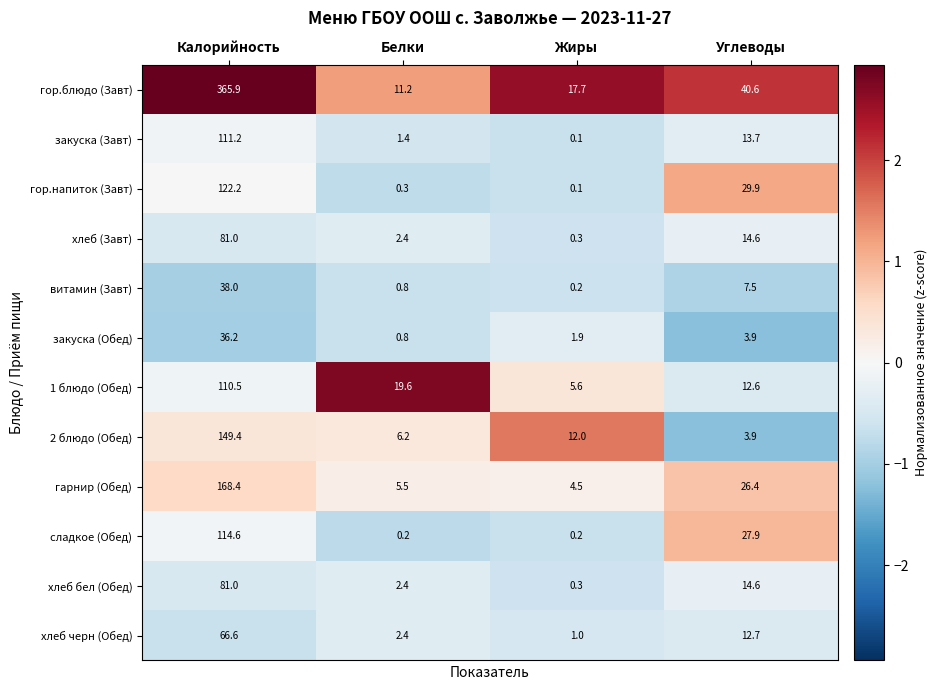

What is the sum of the закуска (Обед) values at Углеводы and Белки?

4.7